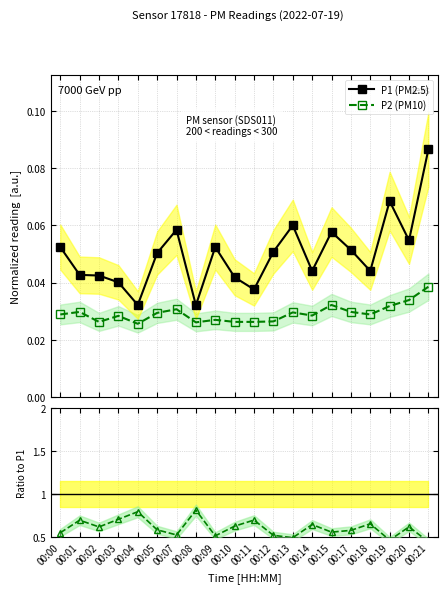

How many lines are shown in the chart?

3